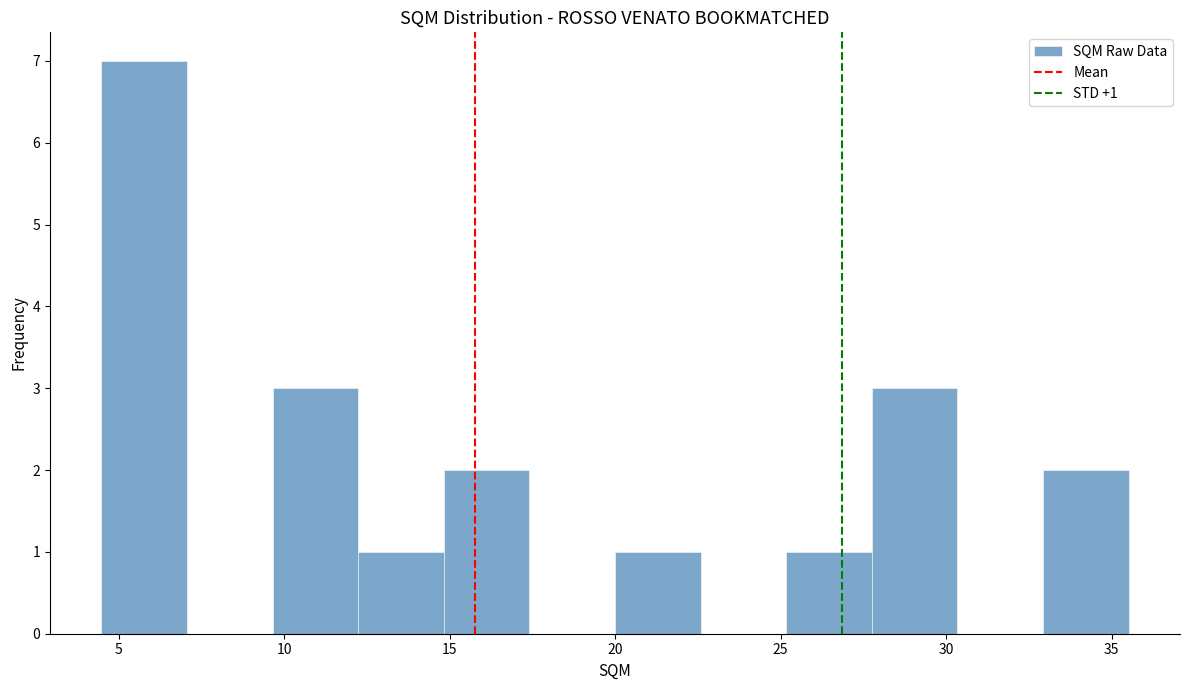

Over which range of the x-axis is the bar tallest?

4.5 to 7.0